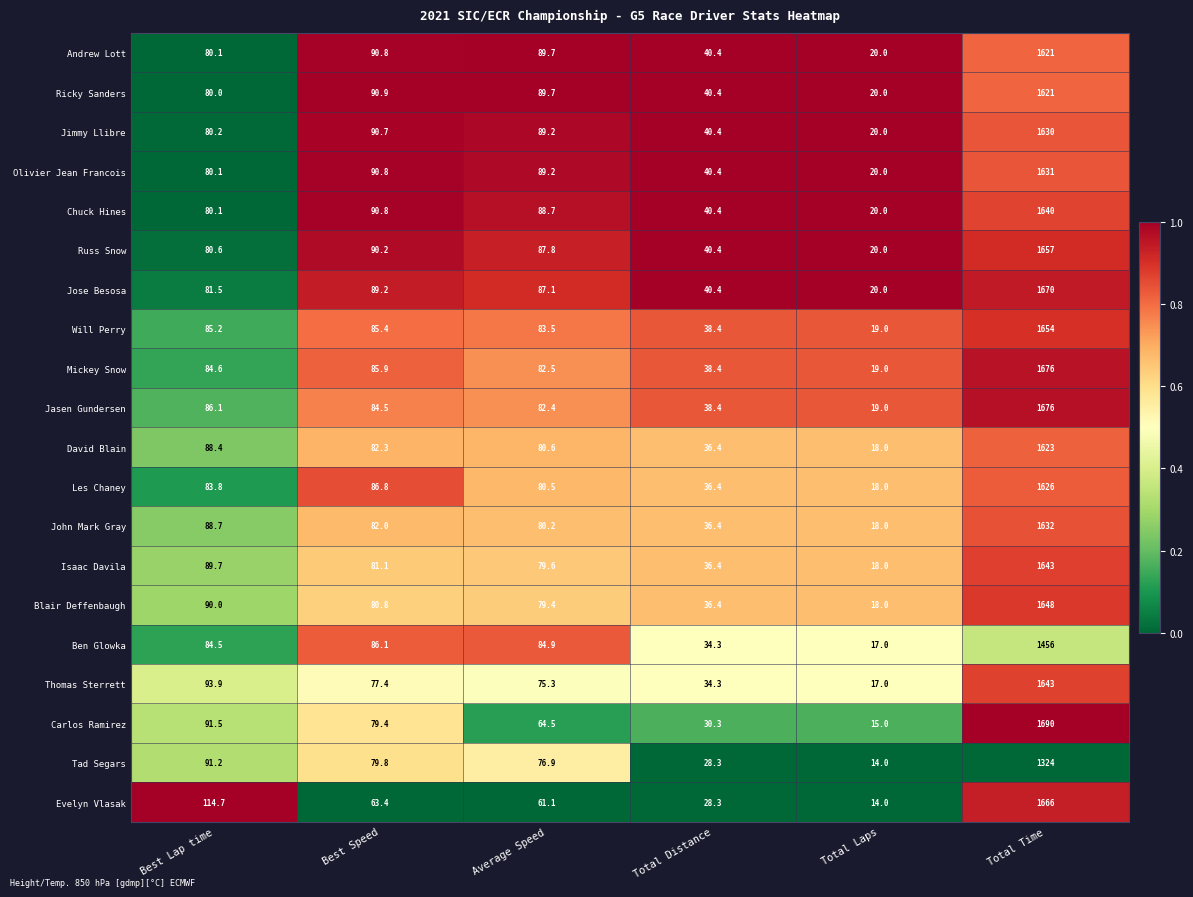

The value of Isaac Davila at Average Speed is 79.6. True or false?

True